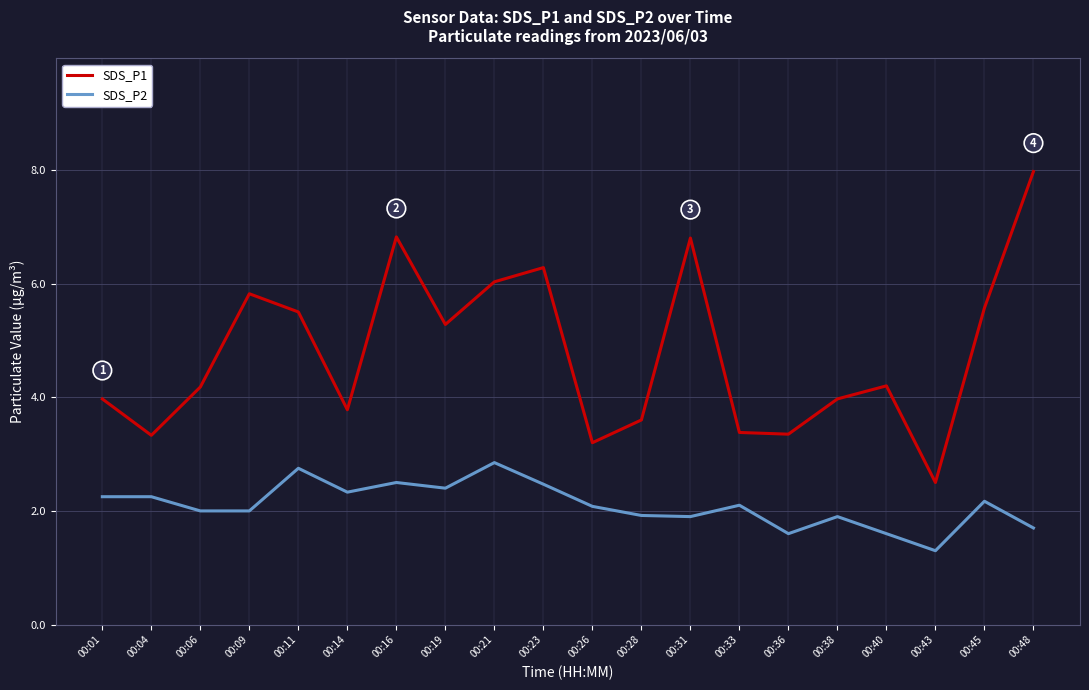

At which label is SDS_P1 closest to 5?

00:19